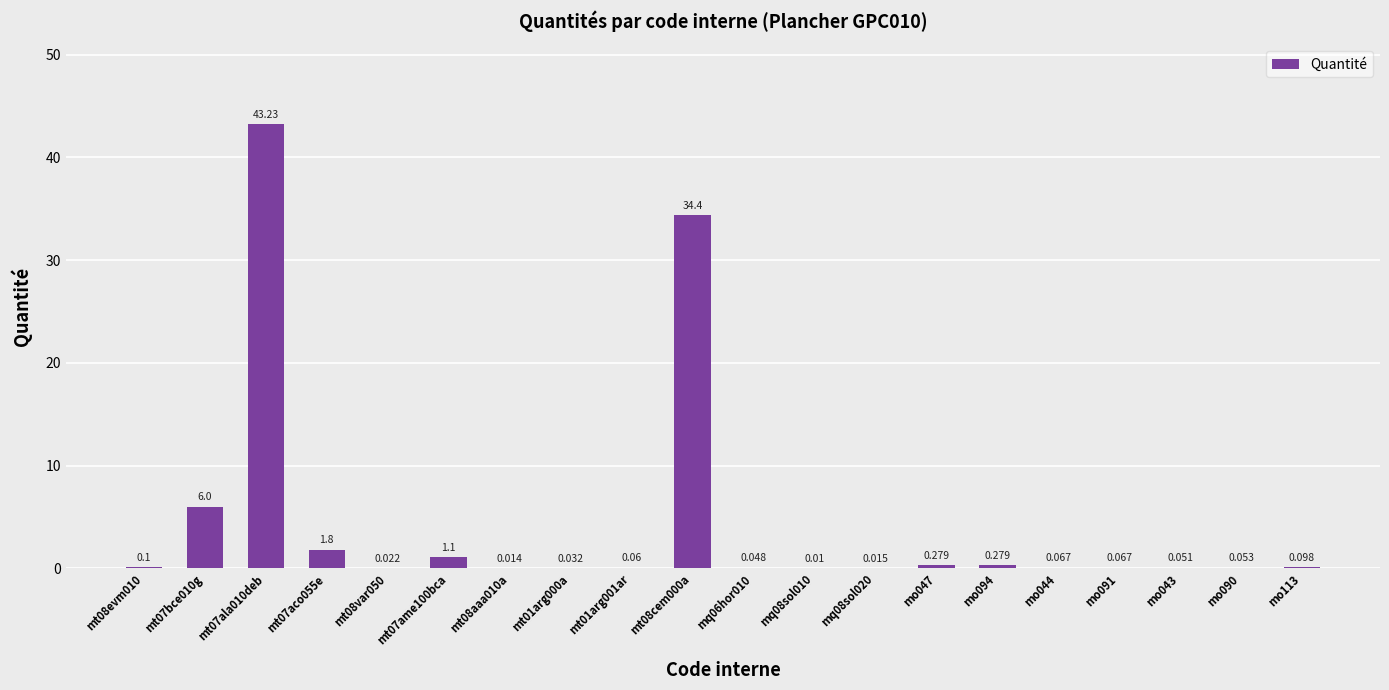

What is the difference between the values at mt07ame100bca and mo094?

0.8